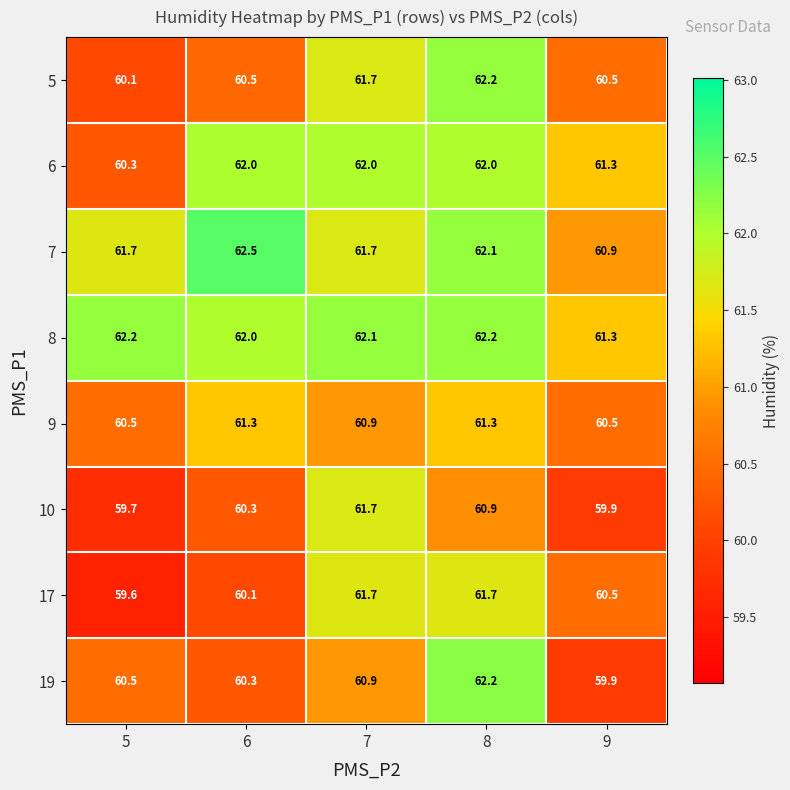

True or false: 6 has a value of 60.3 at 5.

True